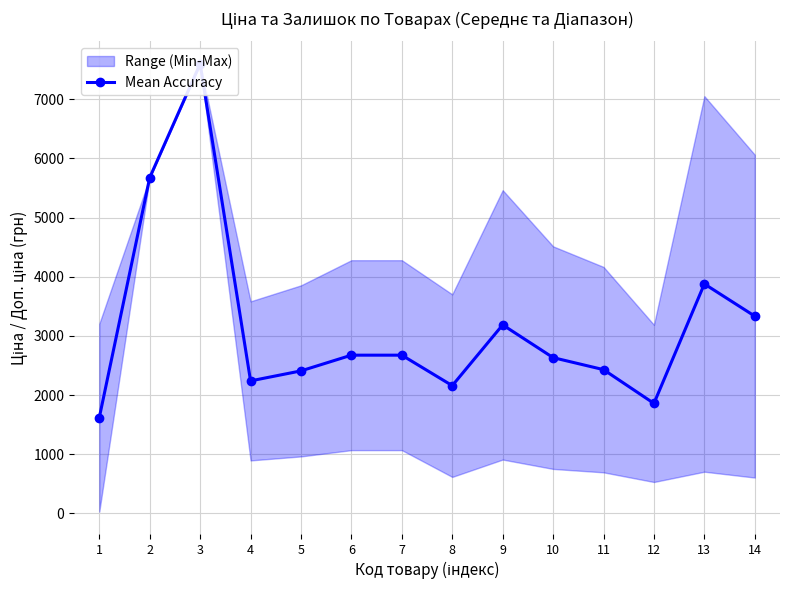

Does the chart have visible grid lines?

Yes